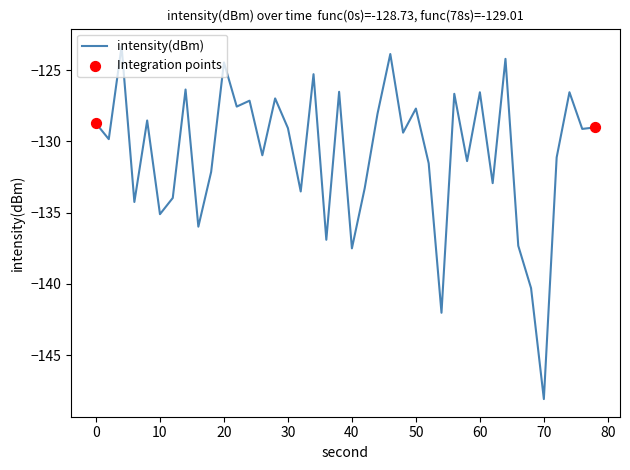

What is the minimum value shown in the chart?

-148.1